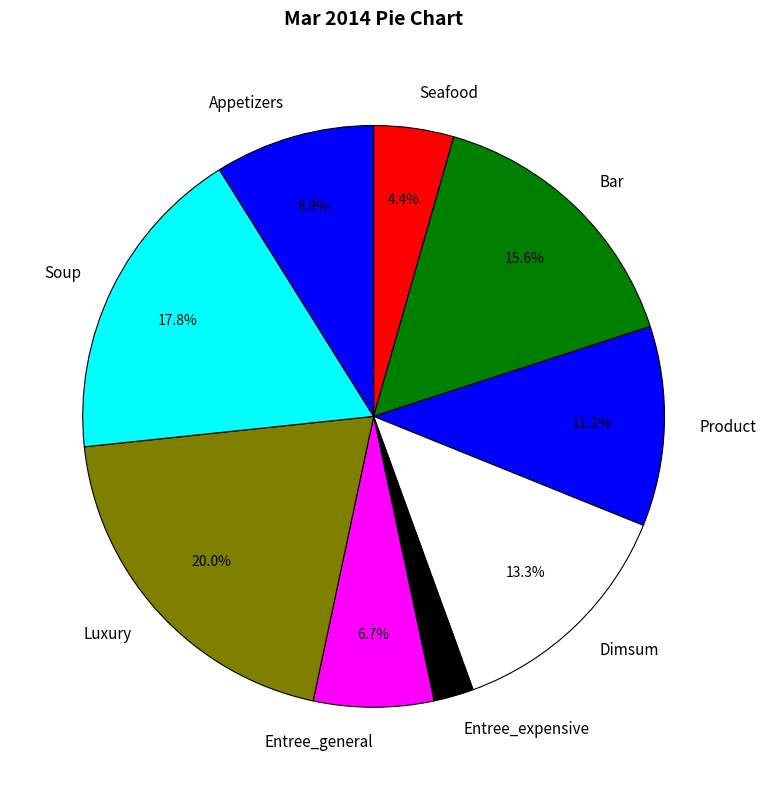

Approximately how many times larger is the value at Entree_general compared to Luxury?

0.3